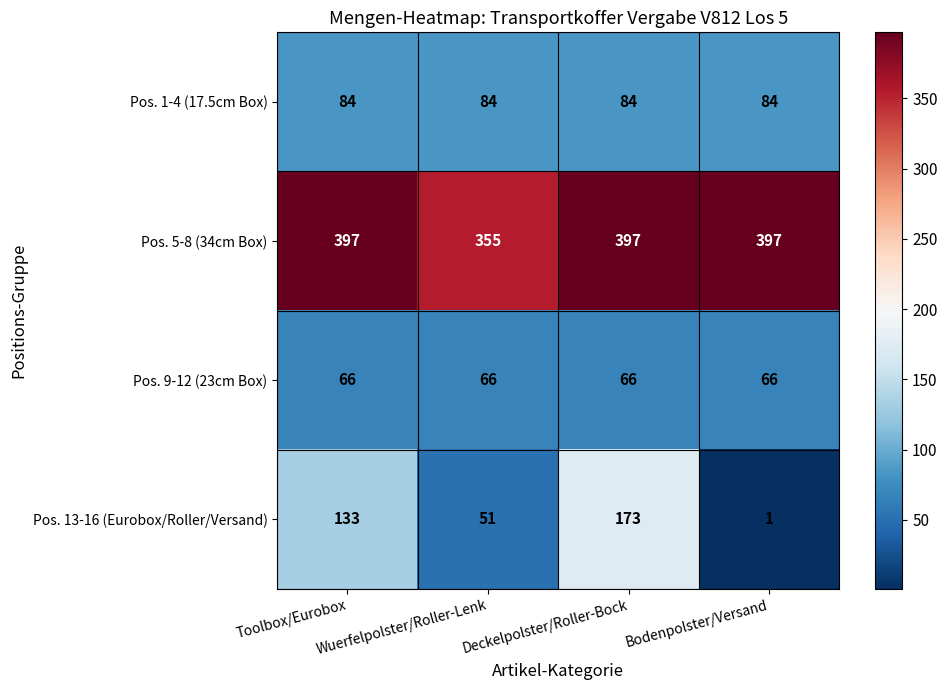

What is the difference between the maximum and minimum values in the Pos. 13-16 (Eurobox/Roller/Versand) series?

172